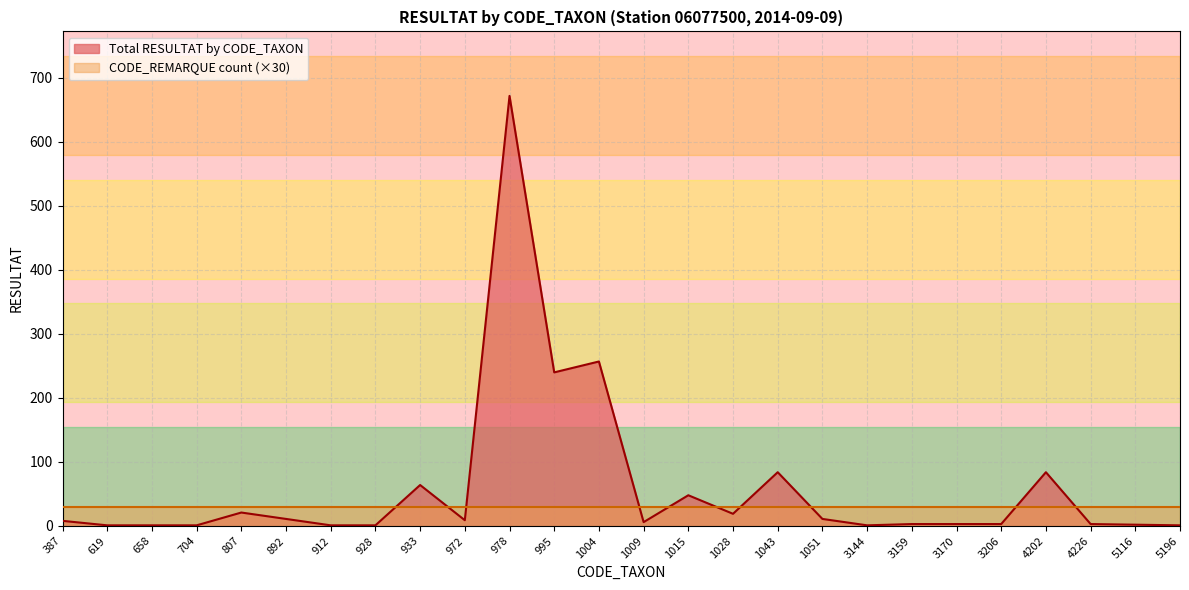

True or false: the data shows 6 at 1009.

True